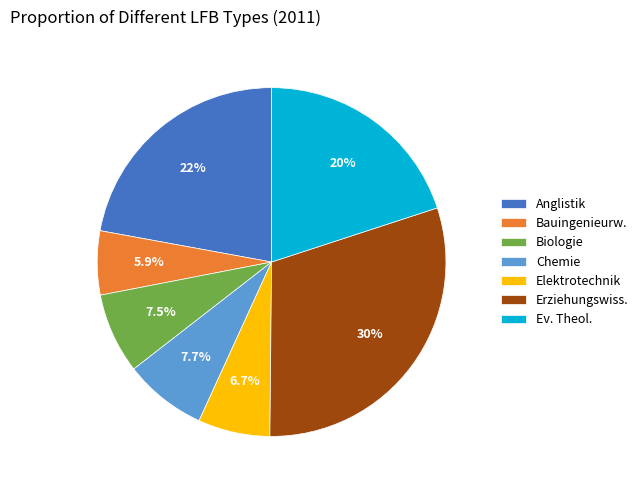

To the nearest percent, what portion does Elektrotechnik represent?

7%